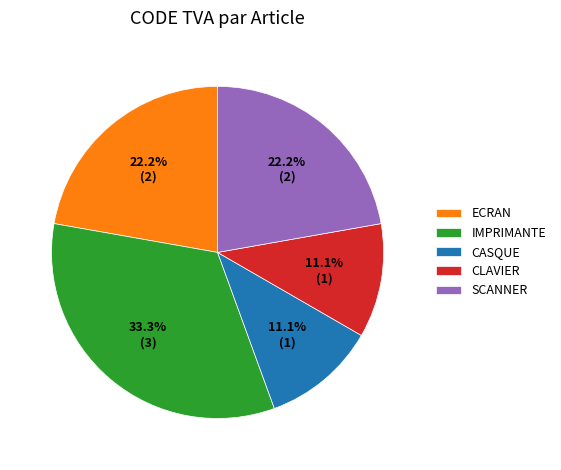

Which slice is the largest?

IMPRIMANTE